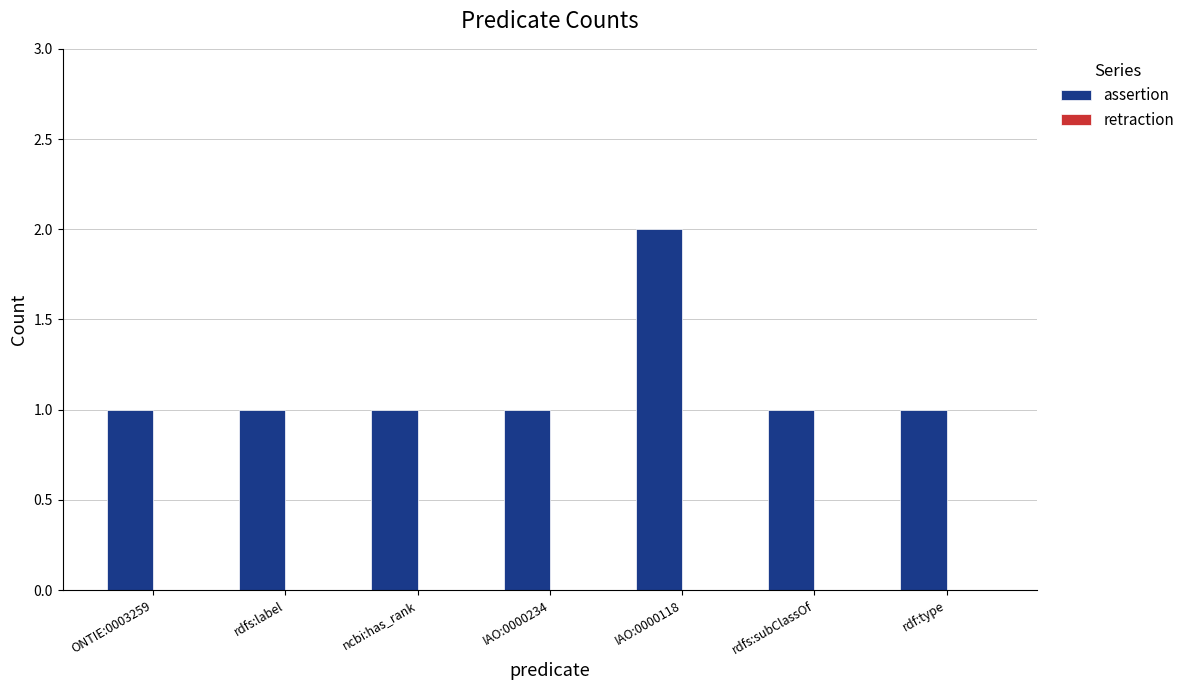

At which category does the chart reach its peak across all series?

IAO:0000118